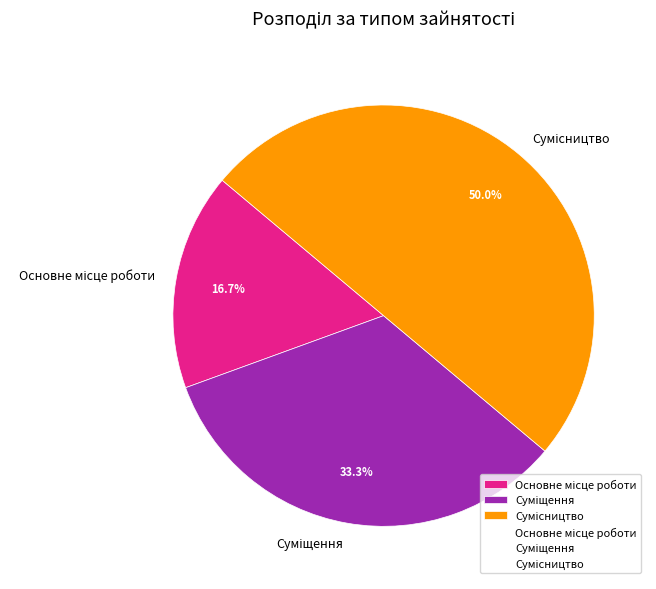

How much of the chart is everything except Основне місце роботи?

83.3%